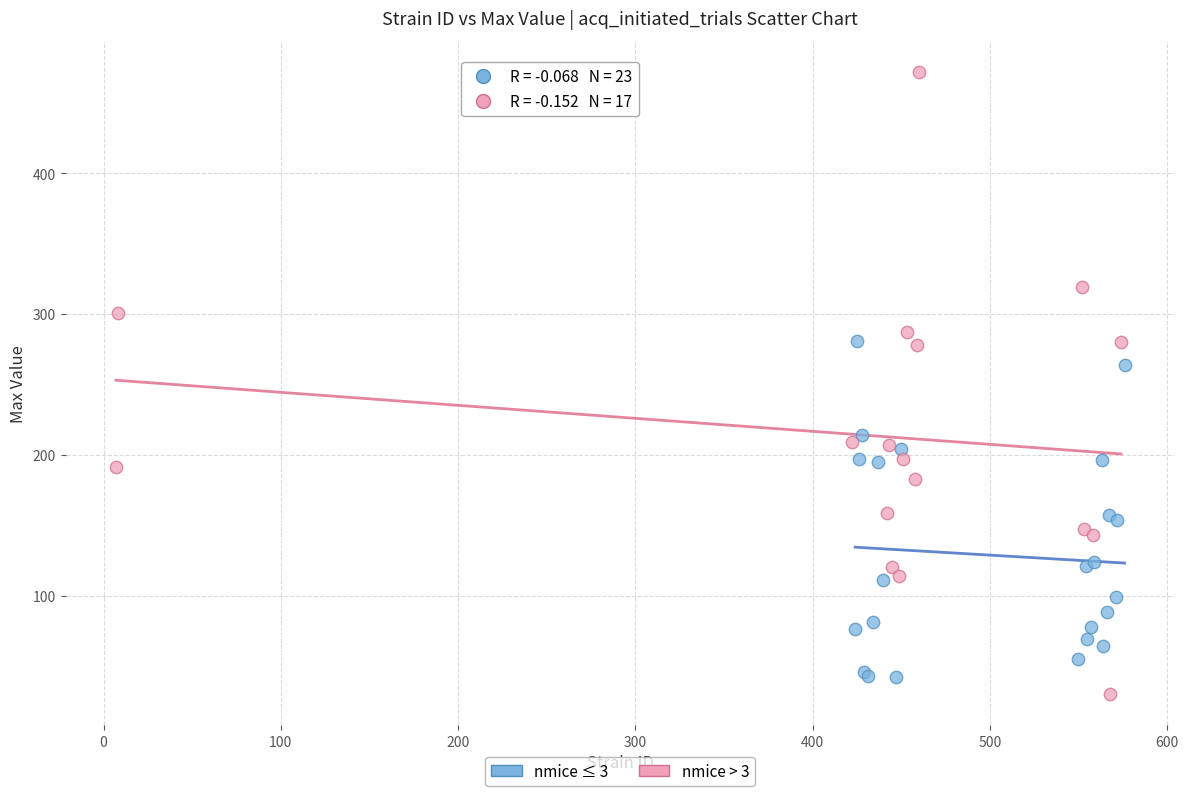

Which series contains the highest Y value?

nmice > 3